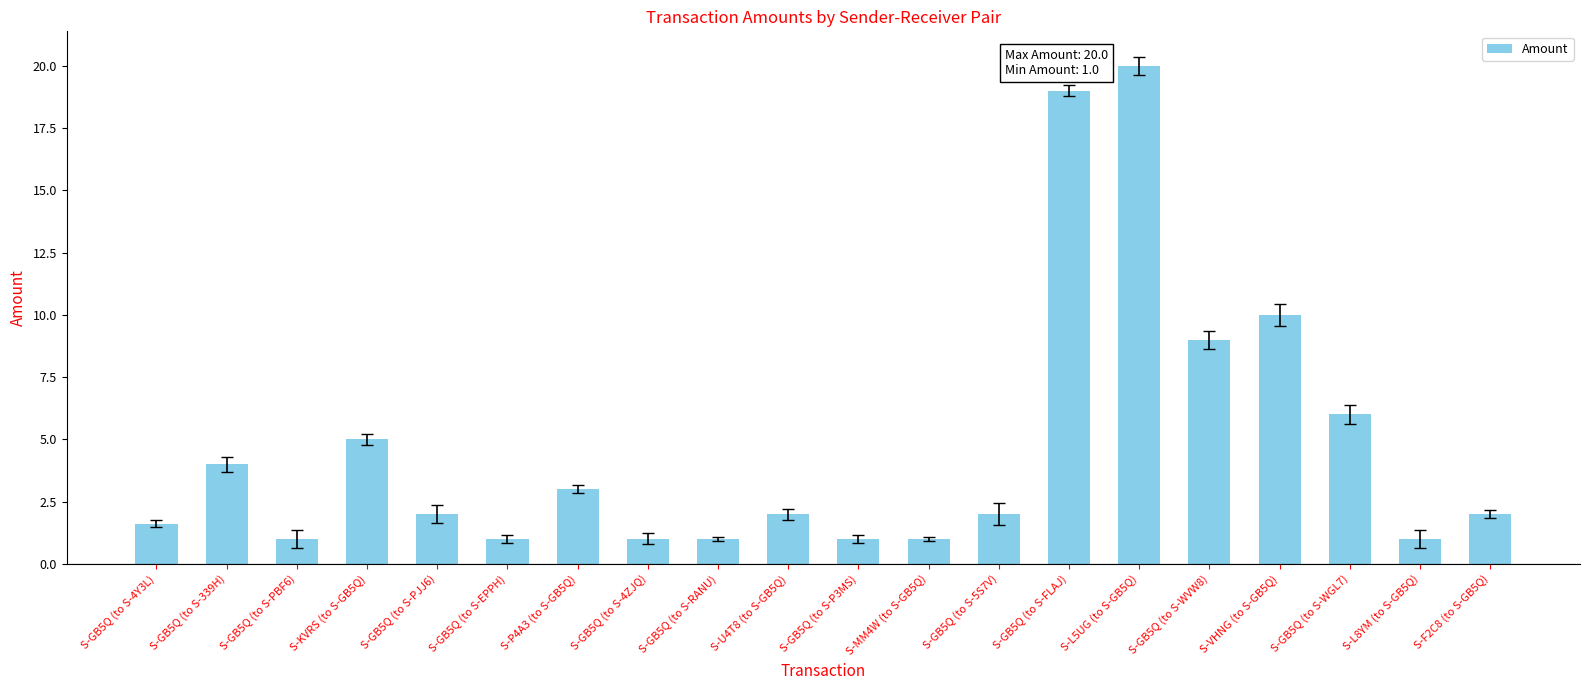

What is the change in value from S-MM4W (to S-GB5Q) to S-GB5Q (to S-WVW8)?

+8.0